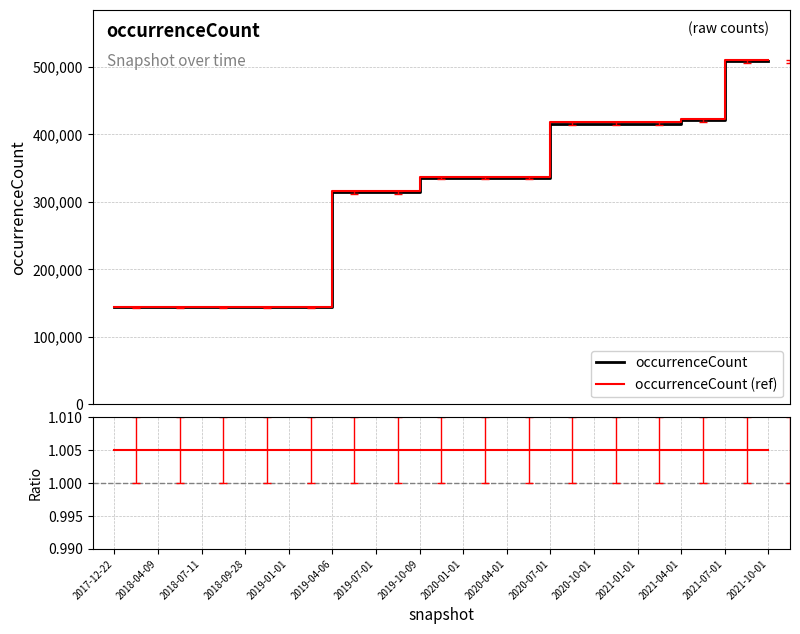

Is the value of ratio at 2021-07-01 greater than the value of occurrenceCount at 2021-04-01?

No